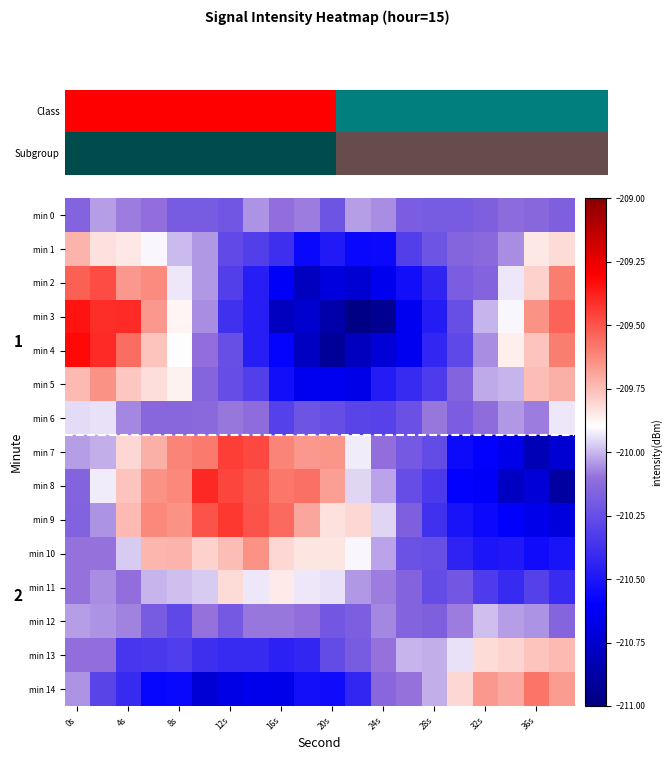

What is the spread (max minus min) of values at 4s?

1.0